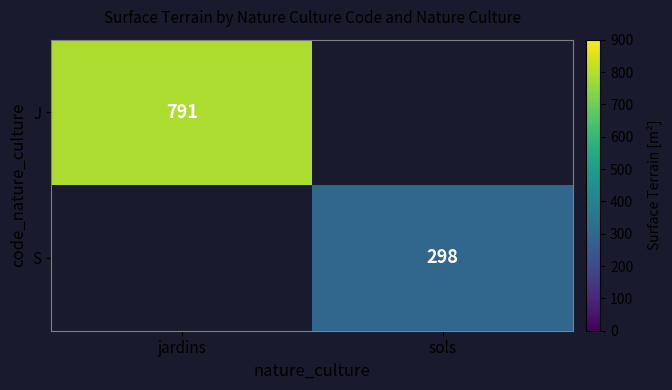

True or false: J has a value of 791 at jardins.

True